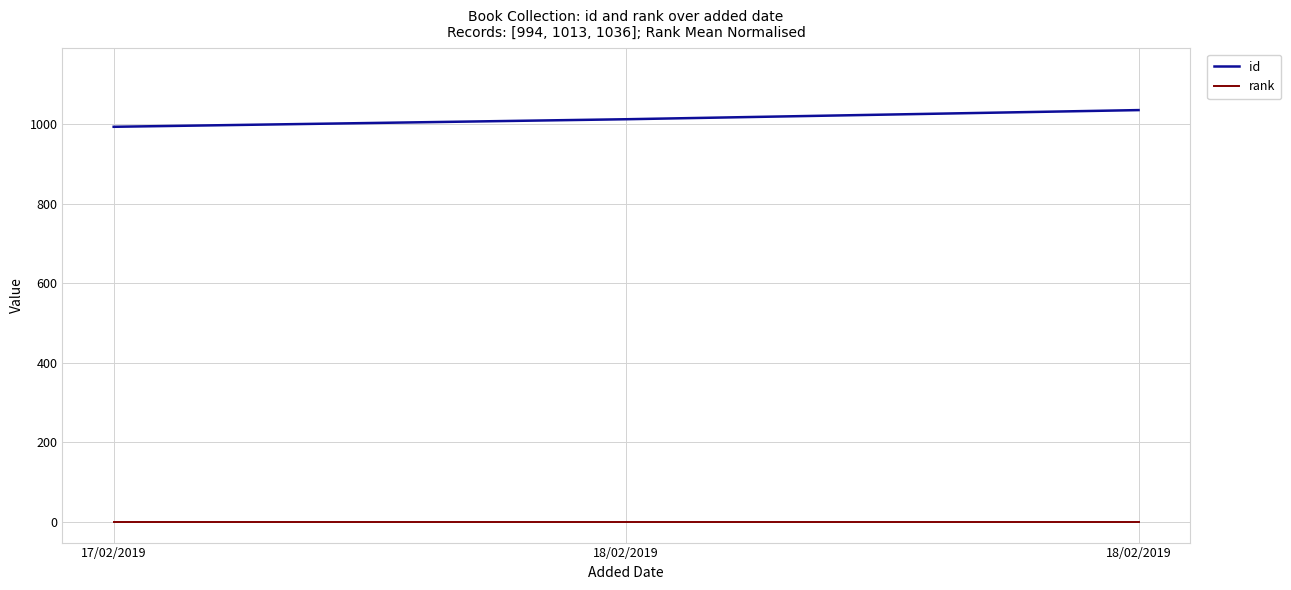

Which series has the largest total across all categories?

id